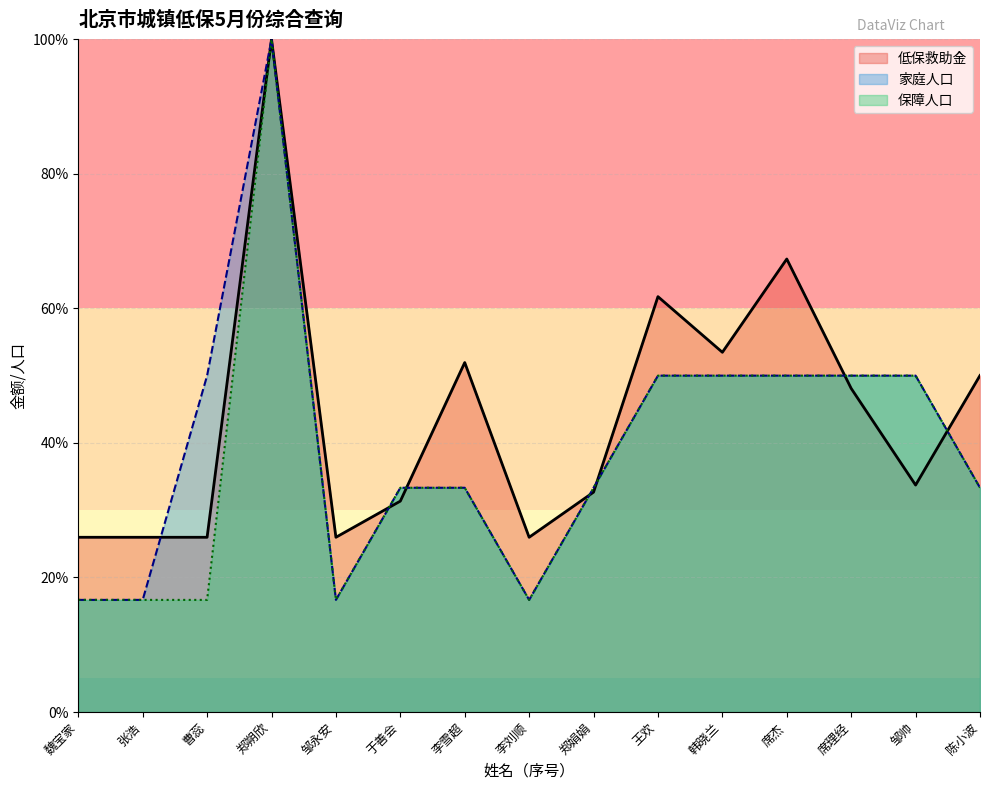

Which category has the lowest value across all series?

魏宝家